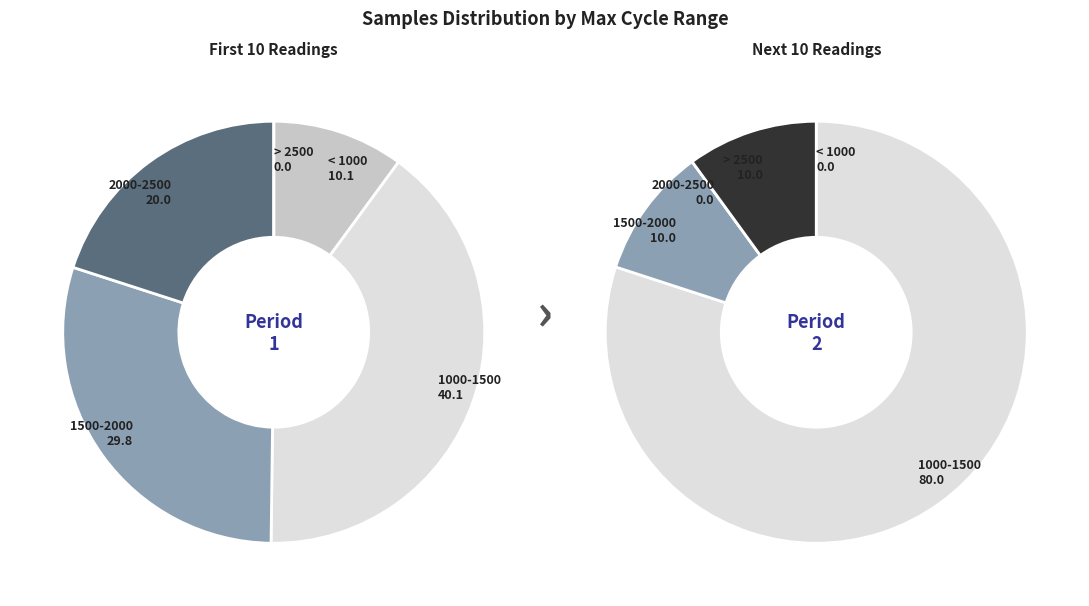

Does any single category account for the majority?

No